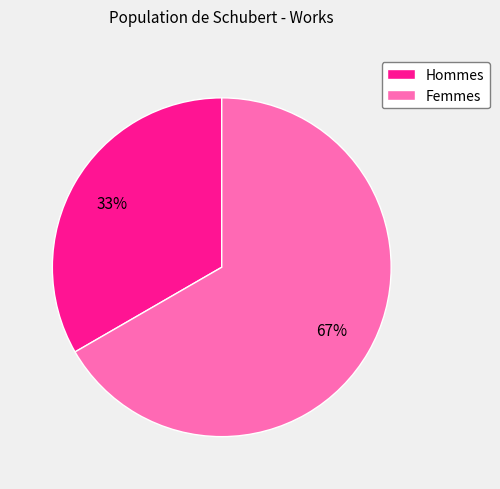

Which category accounts for the majority?

Femmes